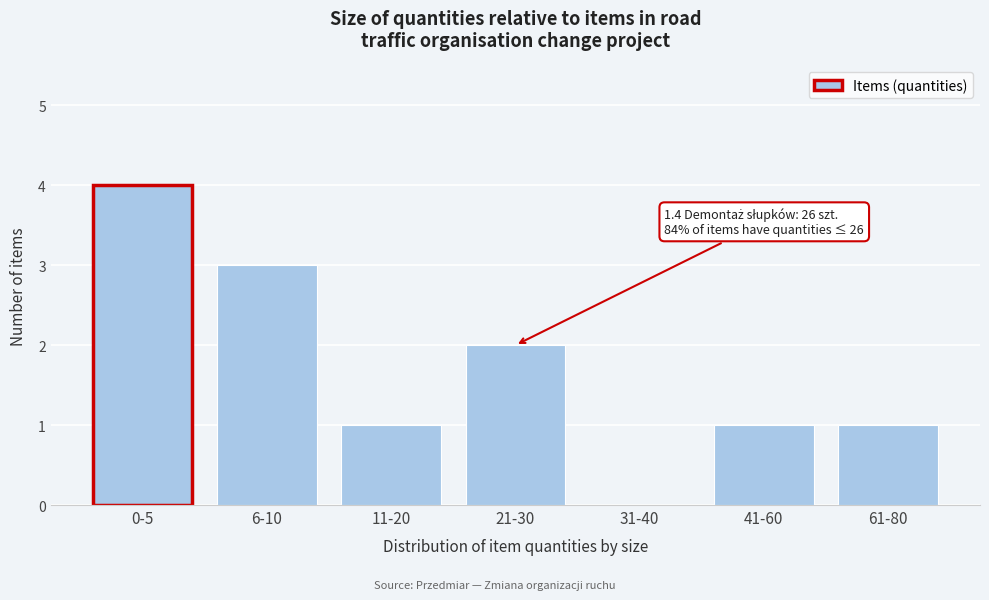

Reading left to right, what are all the values shown in this chart?

0-5=4	6-10=3	11-20=1	21-30=2	31-40=0	41-60=1	61-80=1